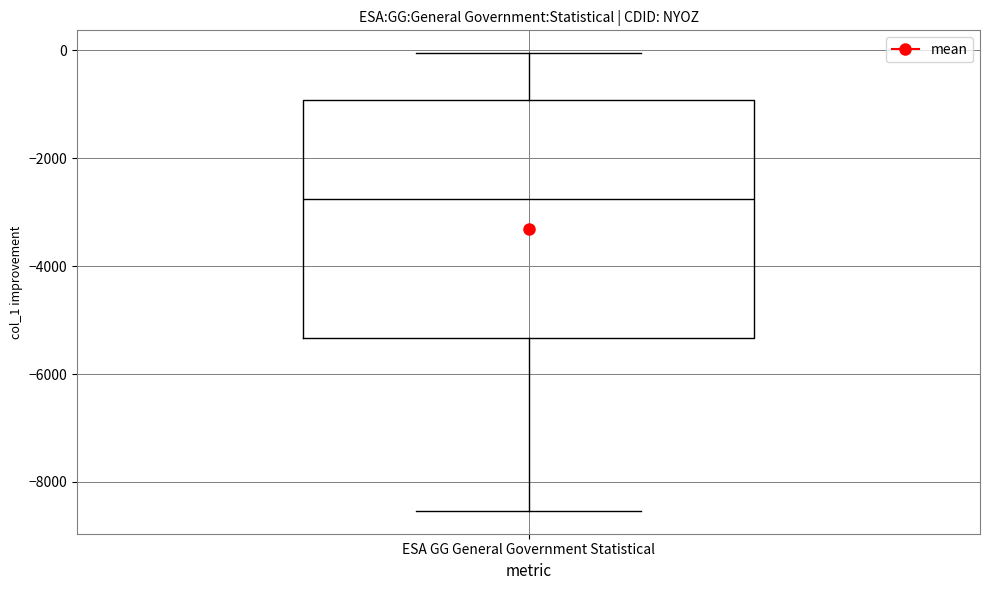

Where does the median line of the box for ESA GG General Government Statistical sit on the y-axis? The values are not printed on the chart, so give them approximately, as read against the axis.

-2800